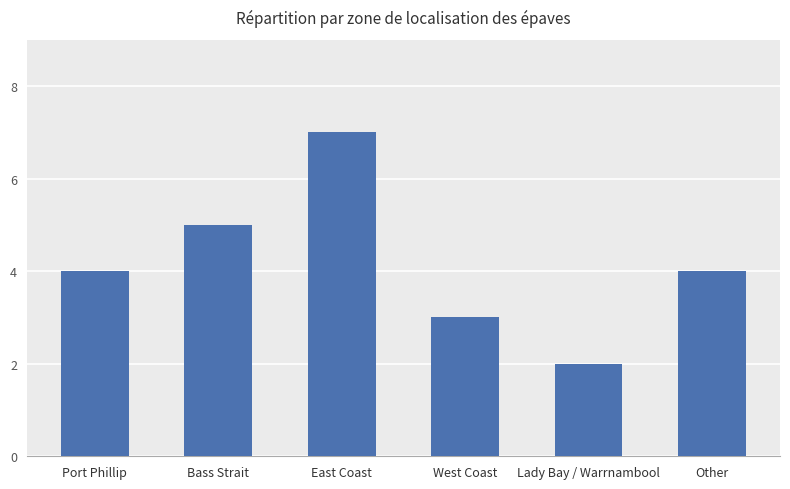

Approximately how many times larger is the value at Other compared to East Coast?

0.6